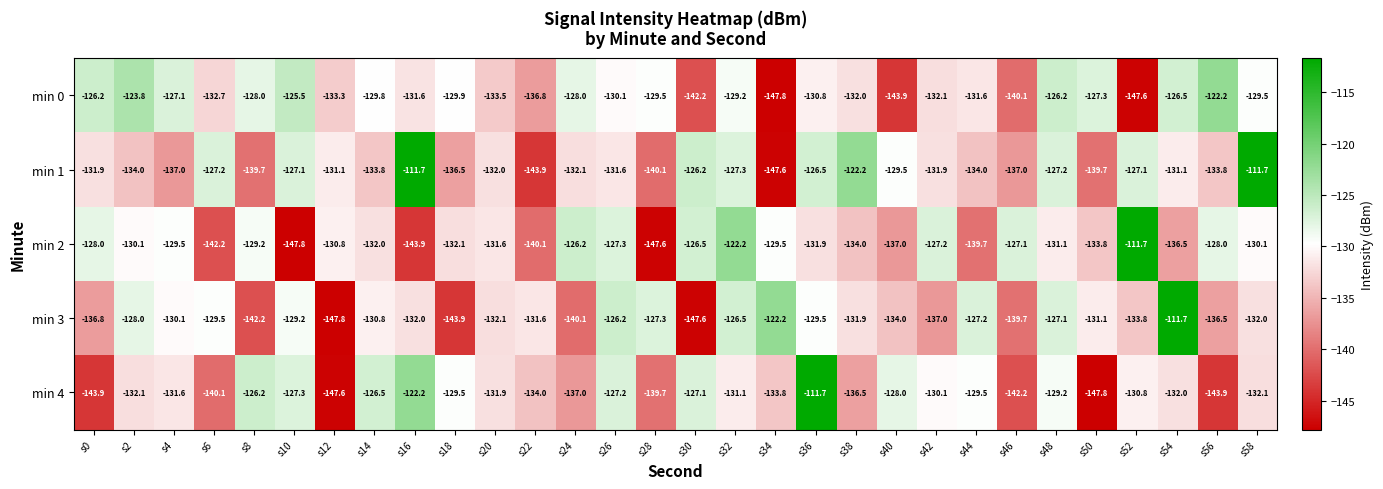

Where is min 1 nearest to the value -129?

s40